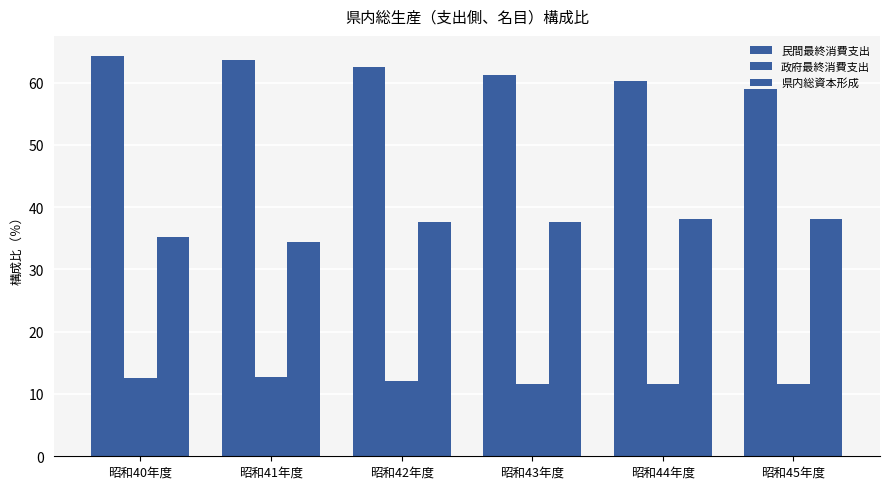

Rank the series by their average value, from highest to lowest.

民間最終消費支出, 県内総資本形成, 政府最終消費支出